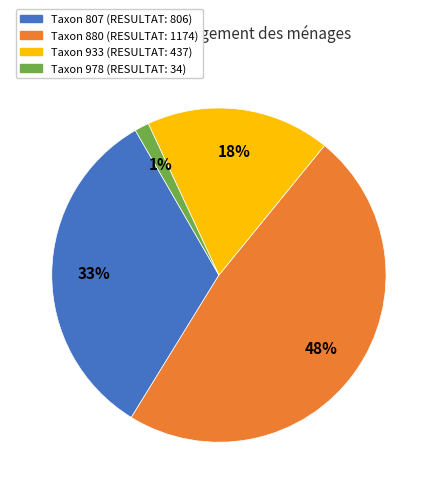

The Taxon 978 (RESULTAT: 34) slice represents 1% of the pie. True or false?

True